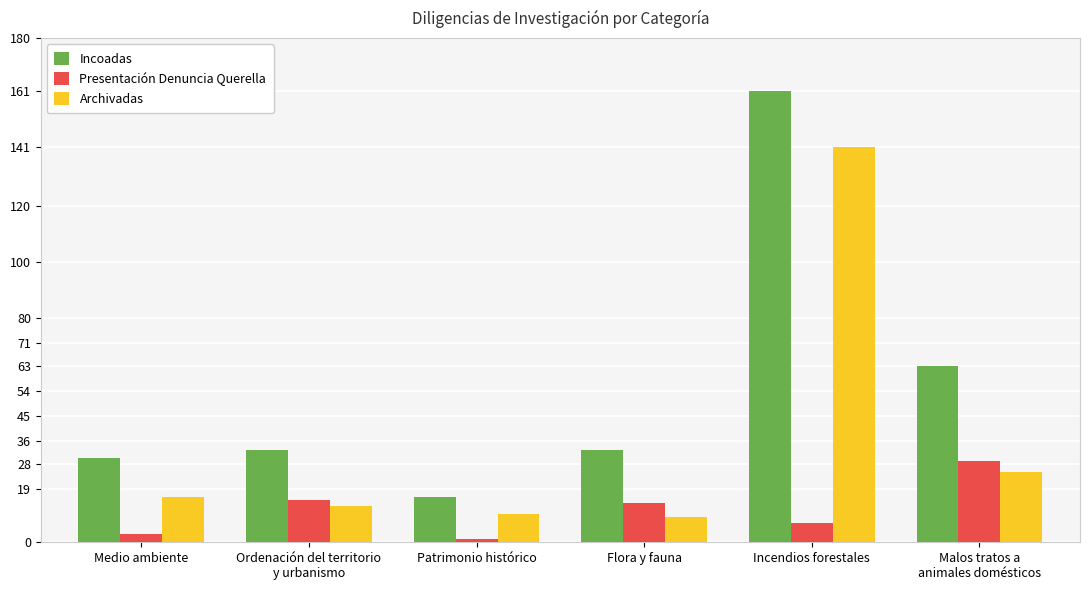

Is it true that Archivadas equals 30 at Incendios forestales?

False